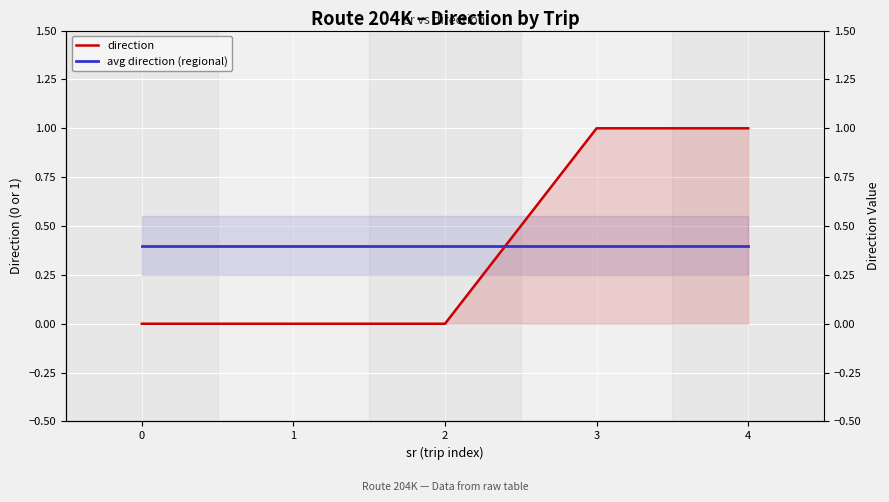

What is the sum of all direction values?

2.0